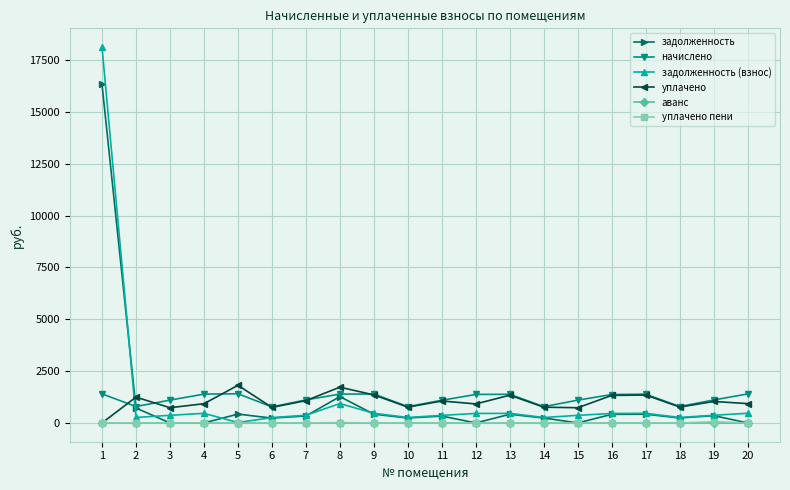

Does the chart display data point markers on the line(s)?

Yes